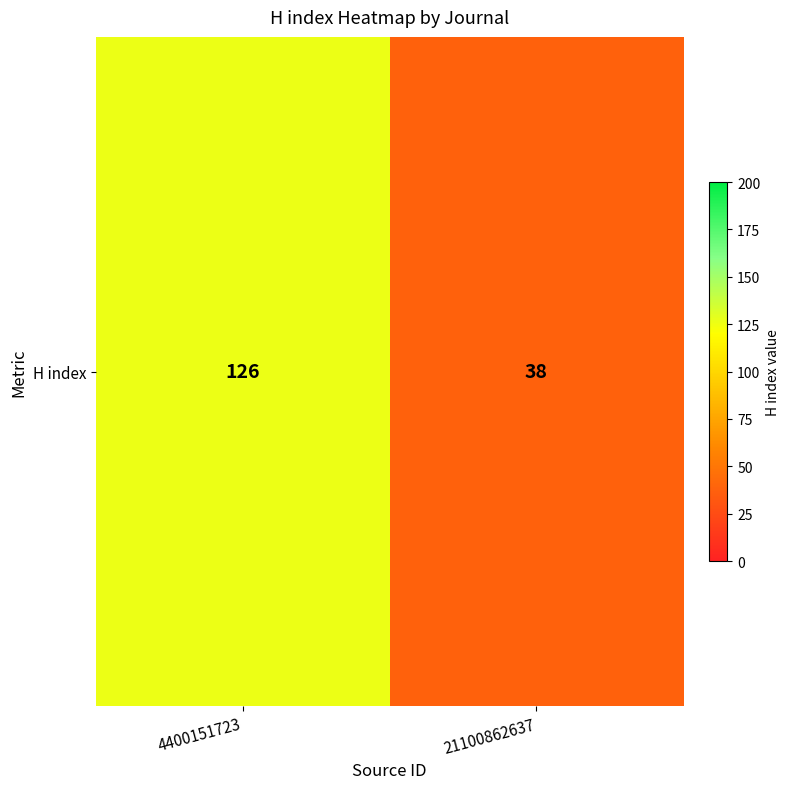

The chart shows a value of 50 at 21100862637. True or false?

False